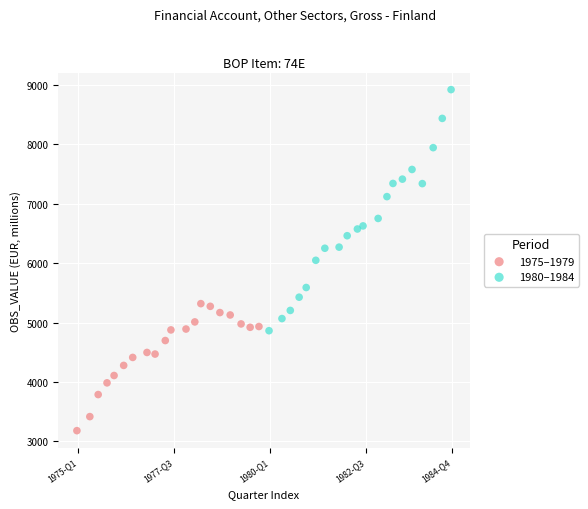

Which series contains the lowest Y value?

1975–1979